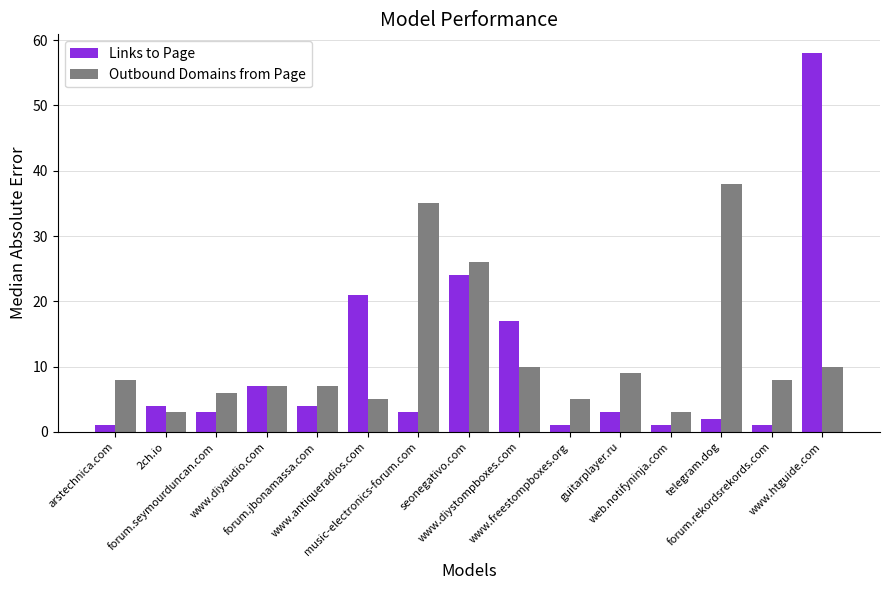

Is the value of Outbound Domains from Page at arstechnica.com greater than the value of Links to Page at www.diystompboxes.com?

No